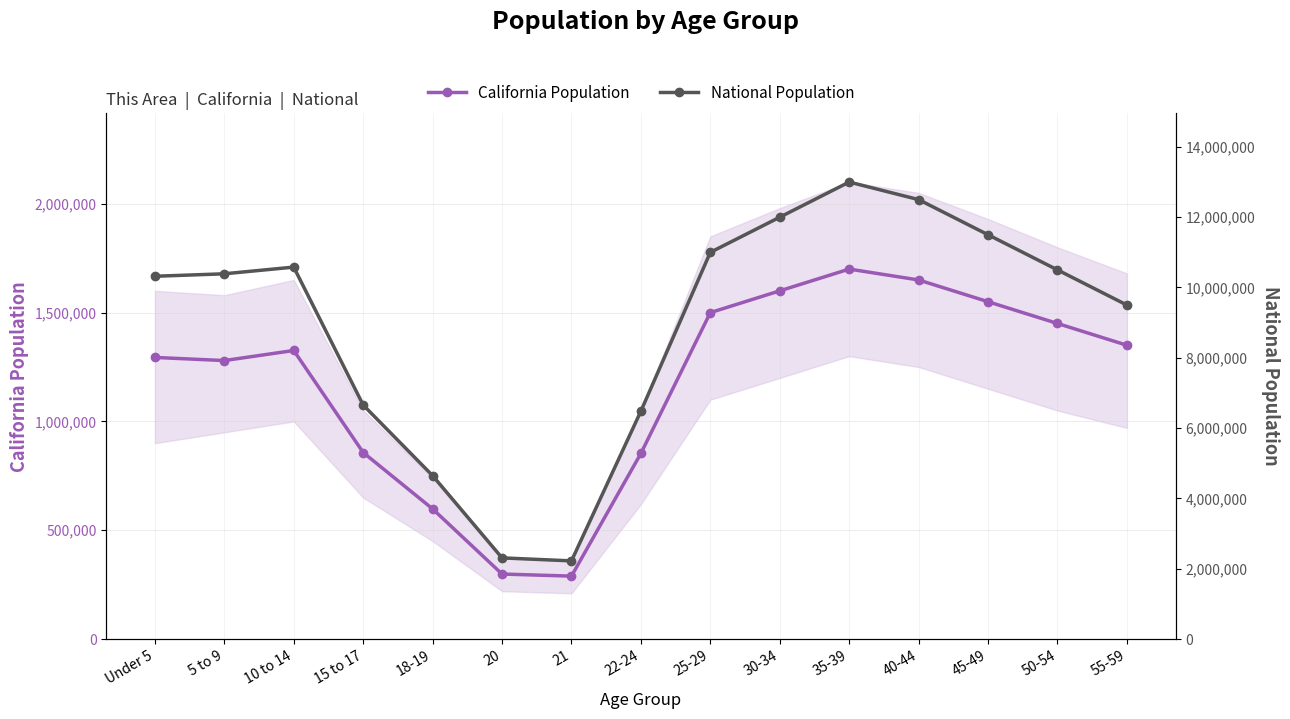

Reading right to left, transcribe all the data shown in this chart.

California Population: 55-59=1350000	50-54=1450000	45-49=1550000	40-44=1650000	35-39=1700000	30-34=1600000	25-29=1500000	22-24=853022	21=289108	20=298655	18-19=598024	15 to 17=857058	10 to 14=1325915	5 to 9=1279563	Under 5=1294056
National Population: 55-59=9500000	50-54=10500000	45-49=11500000	40-44=12500000	35-39=13000000	30-34=12000000	25-29=11000000	22-24=6482659	21=2223198	20=2308319	18-19=4647457	15 to 17=6656209	10 to 14=10579862	5 to 9=10389638	Under 5=10319427